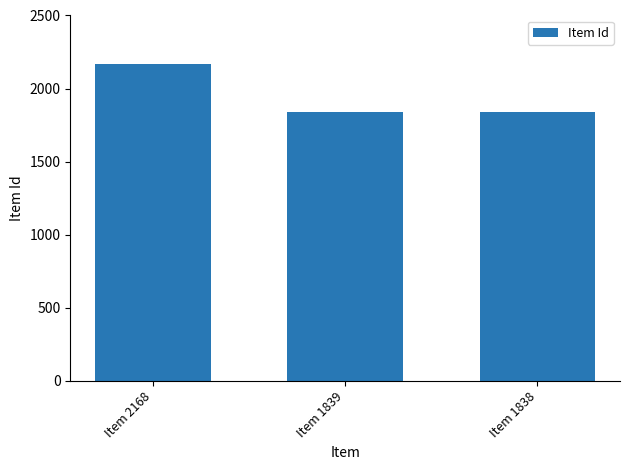

Where does the data first go above 1839?

Item 2168